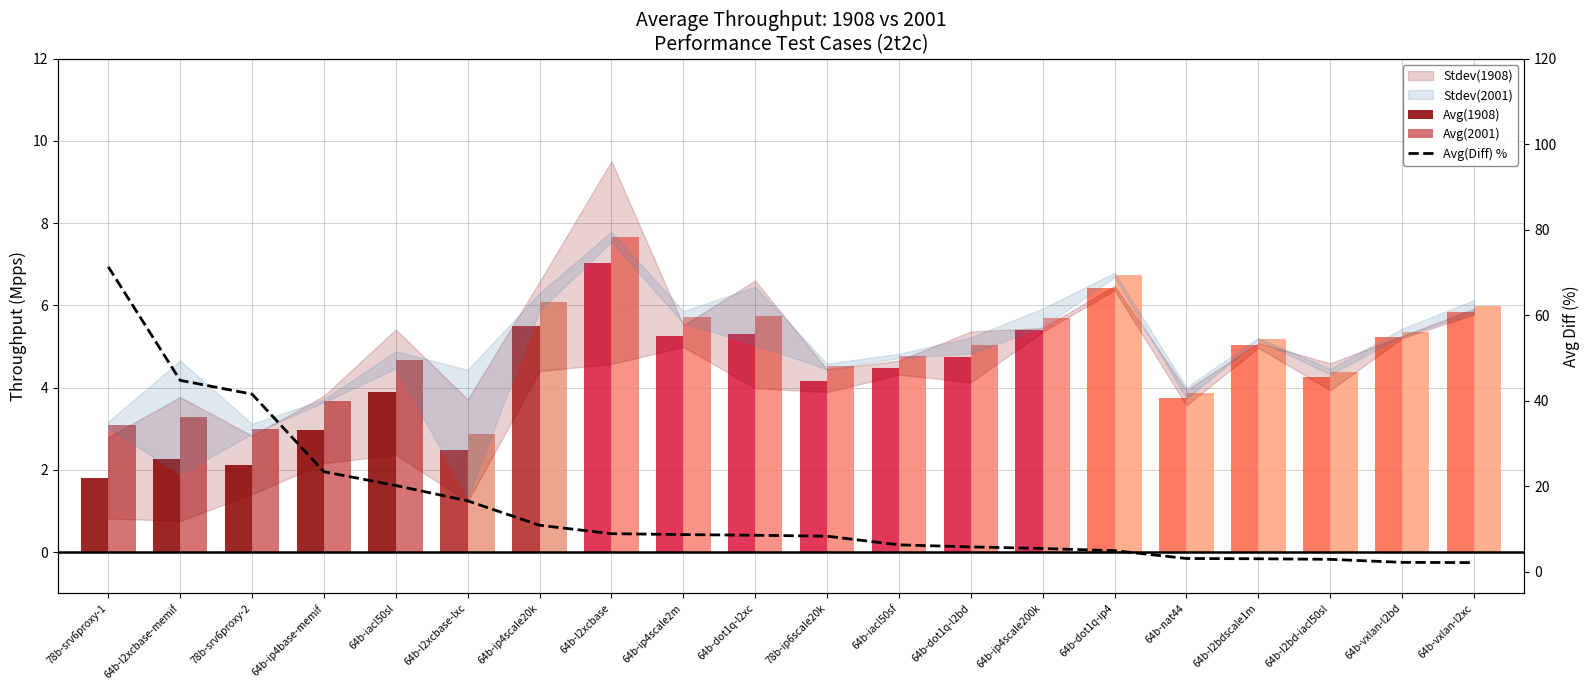

Which has a higher value, 78b-srv6proxy-2 or 64b-dot1q-l2xc?

64b-dot1q-l2xc